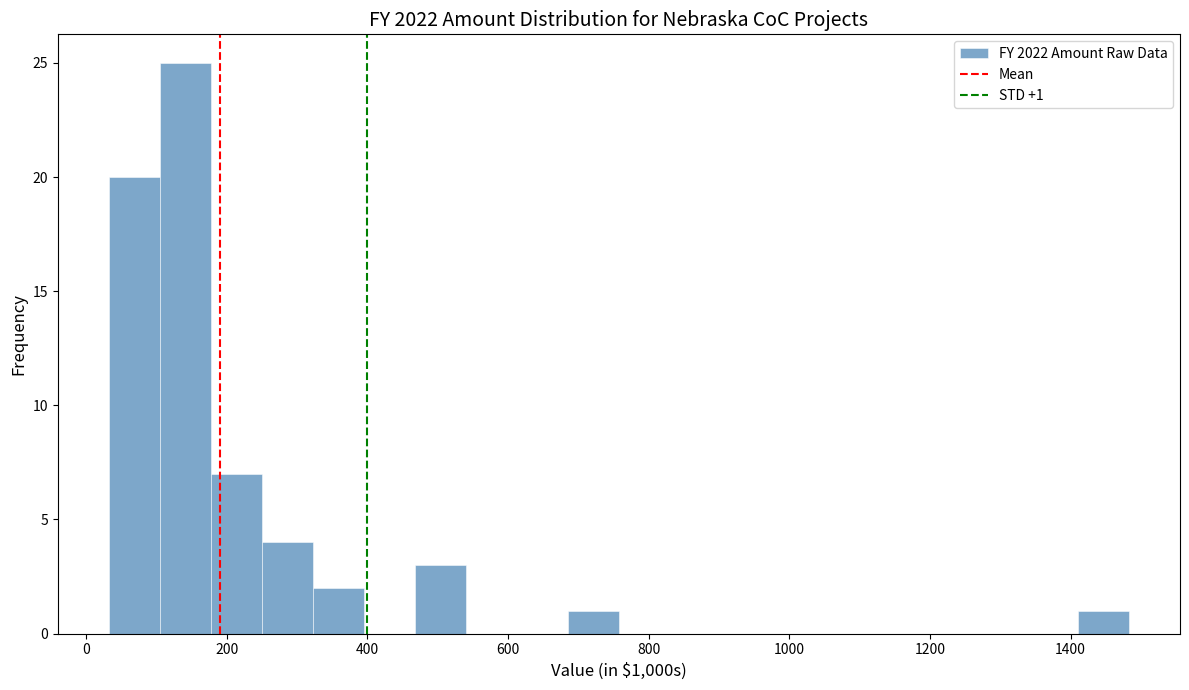

Read against the x-axis, roughly where is the centre of the tallest bar?

140